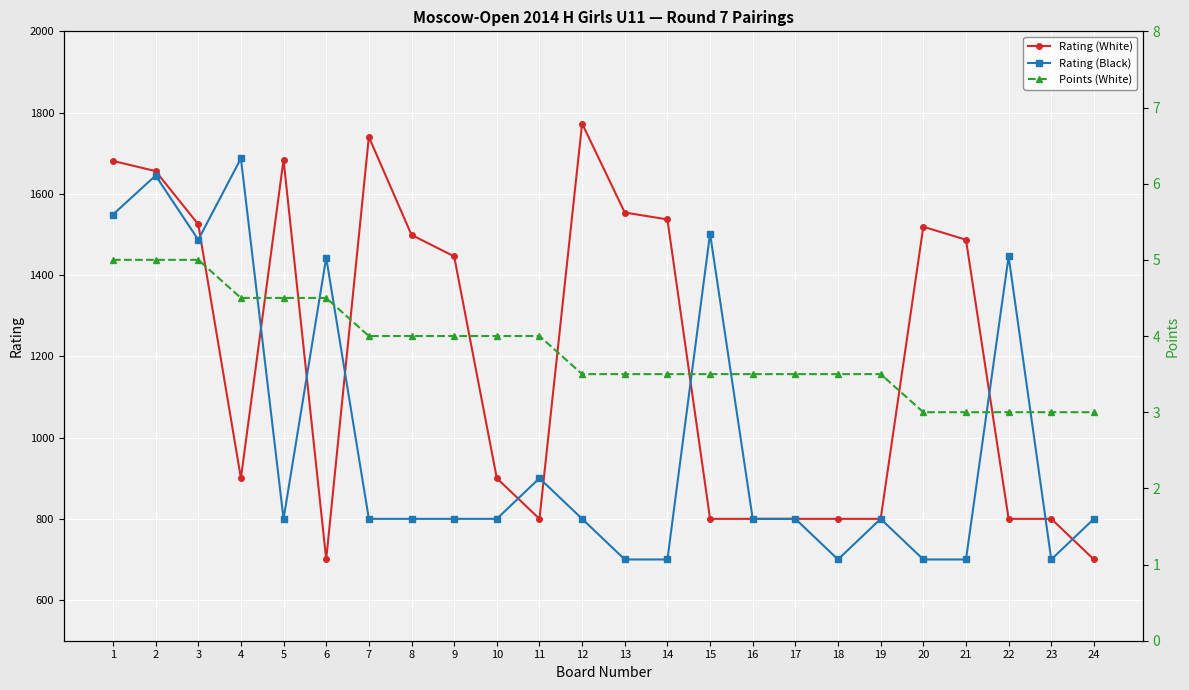

Where is the first local maximum for Rating (White)?

5